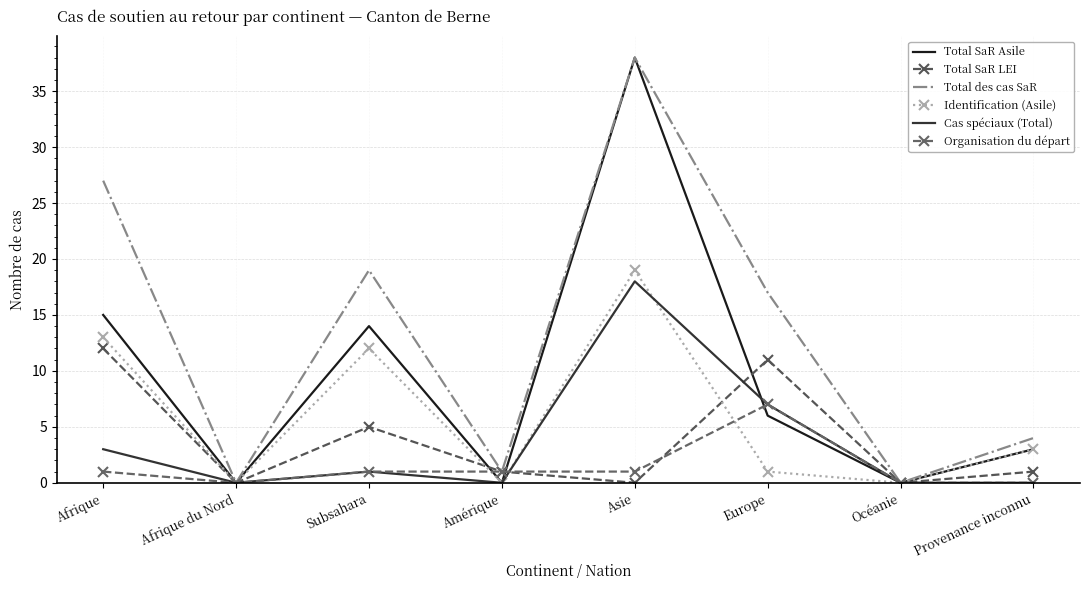

Which label corresponds to the smallest value in the chart?

Afrique du Nord